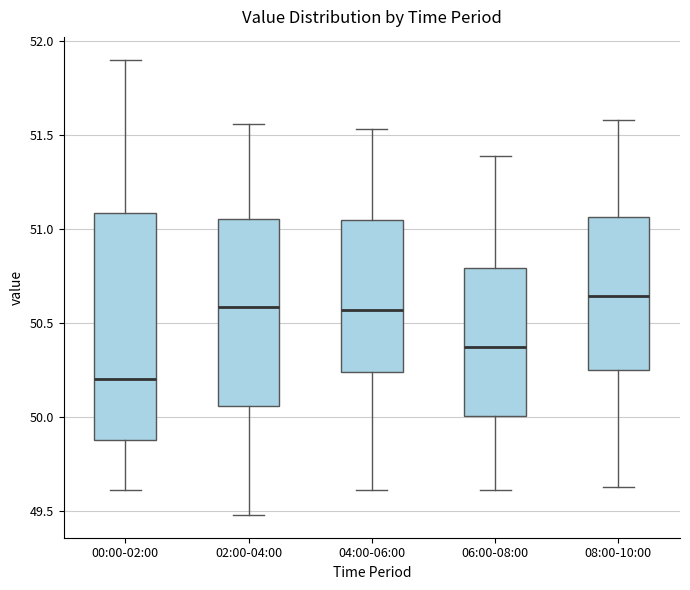

Which box's median line is the lowest?

00:00-02:00